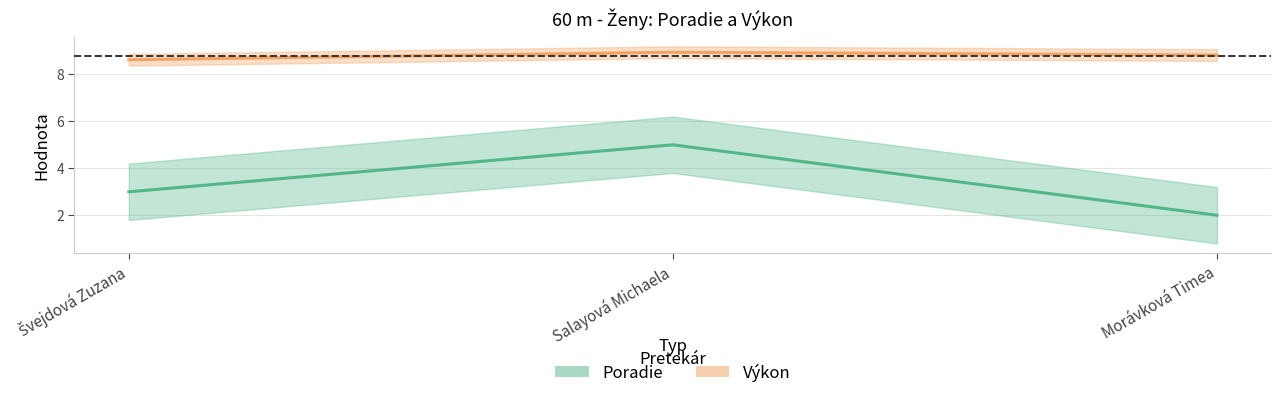

What position from the left is Morávková Timea?

3